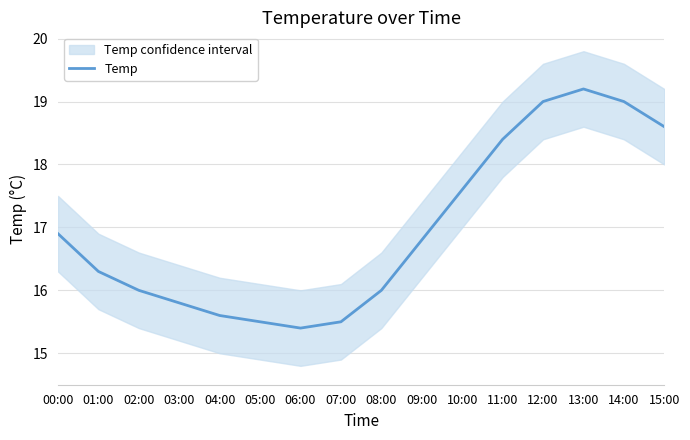

How many categories are shown in the chart?

16